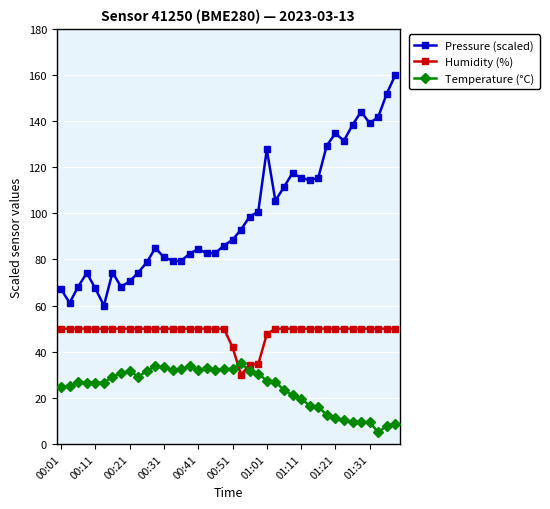

What is the value of the Pressure (scaled) point at the 10th from the left?

74.3